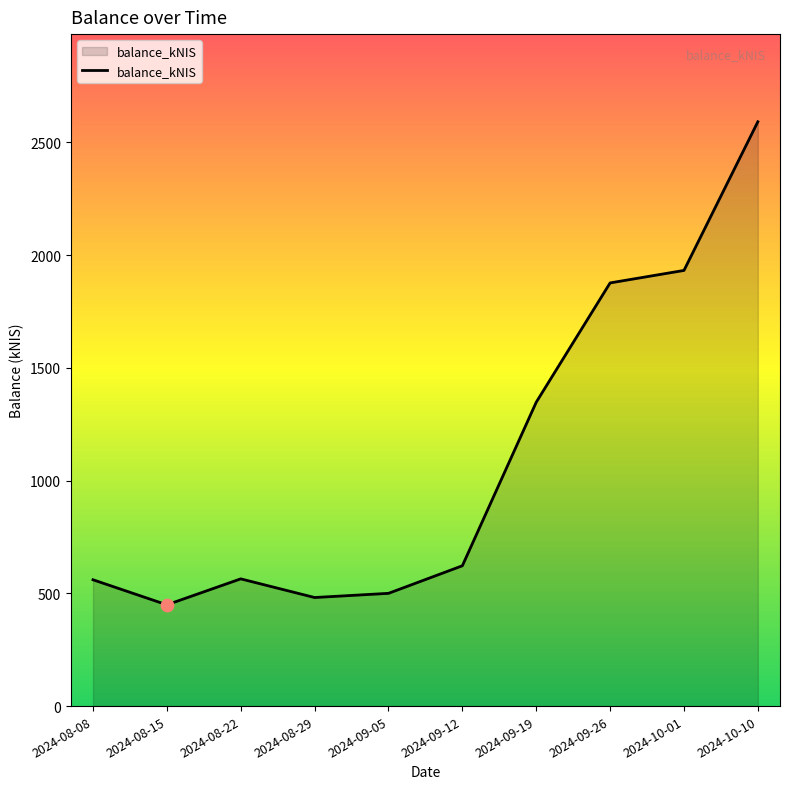

Between 2024-08-15 and 2024-09-12, which is larger?

2024-09-12